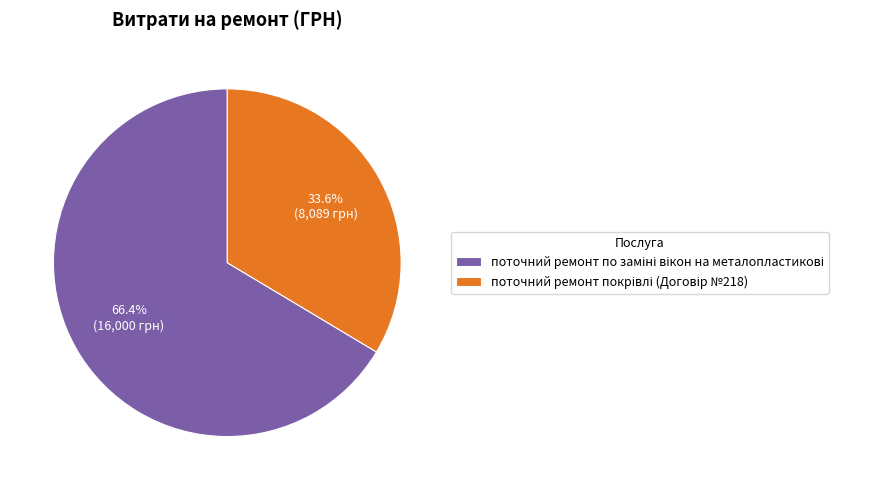

Does any single category account for the majority?

Yes